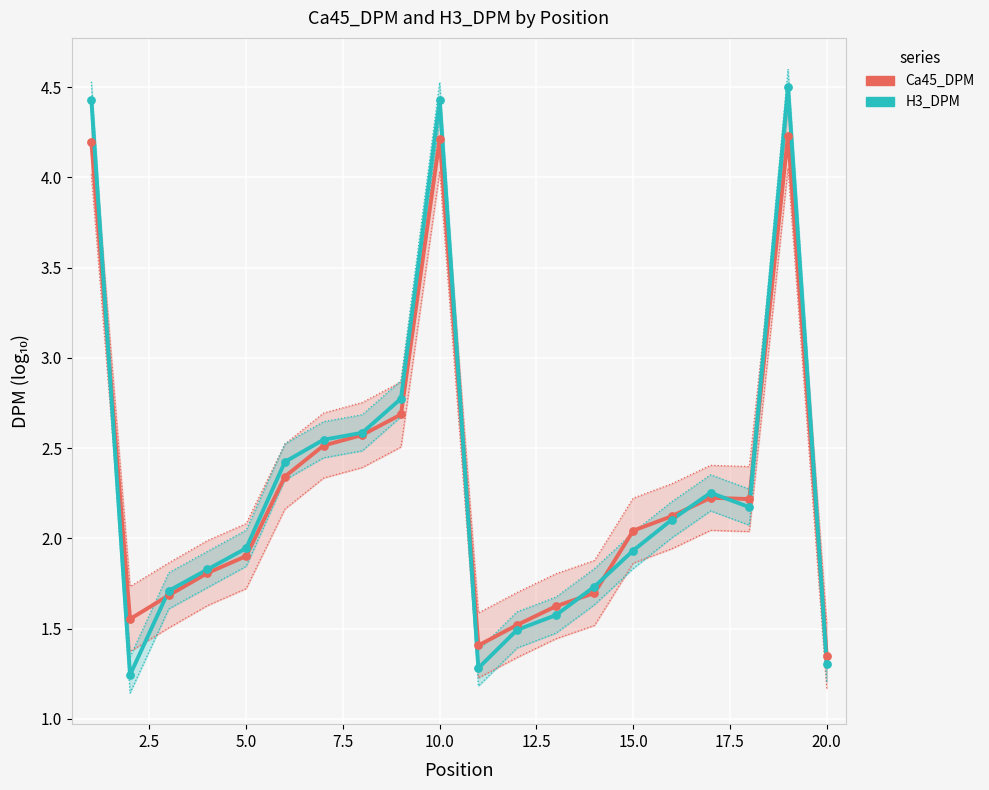

Which series contains the highest Y value?

H3_DPM